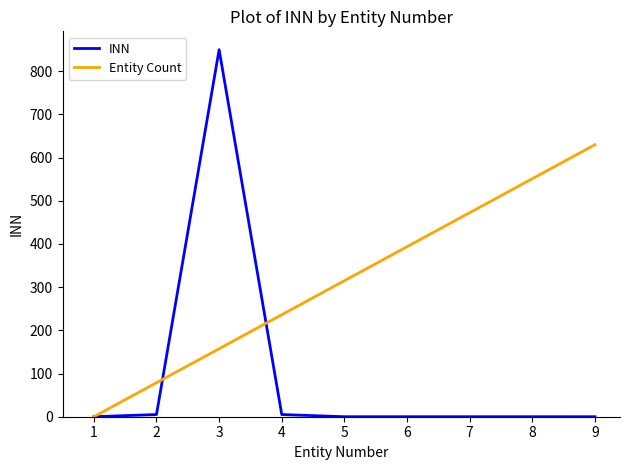

Which label corresponds to the largest value in the chart?

3